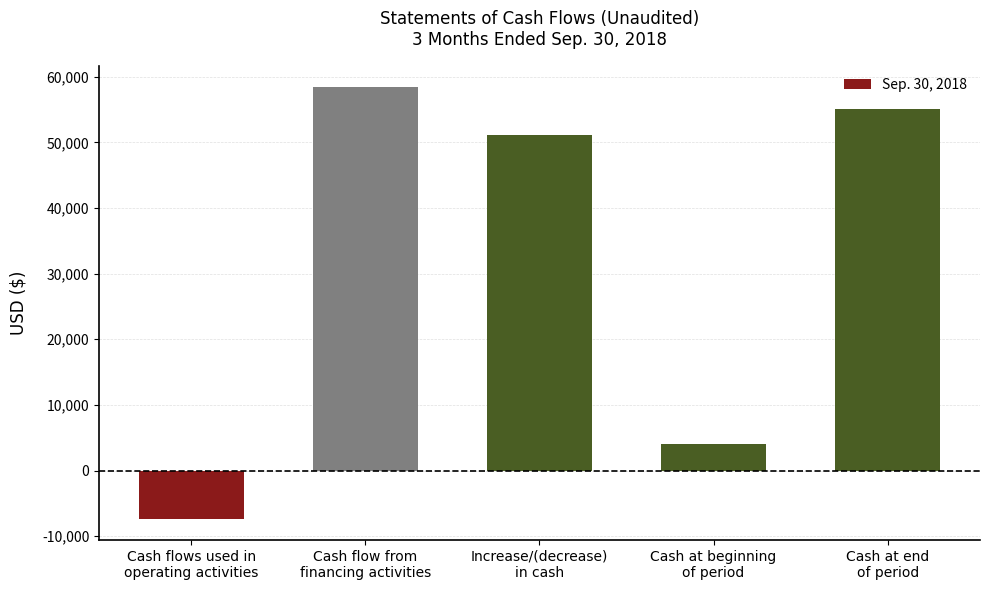

List the labels in order of value, largest first.

Cash flow from
financing activities, Cash at end
of period, Increase/(decrease)
in cash, Cash at beginning
of period, Cash flows used in
operating activities